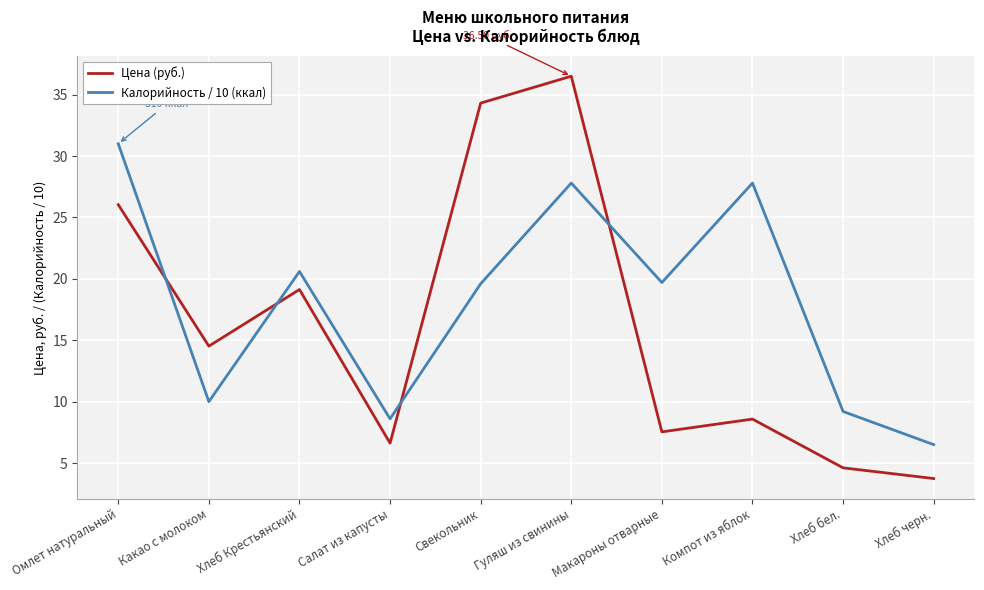

Count the number of categories in the chart.

10